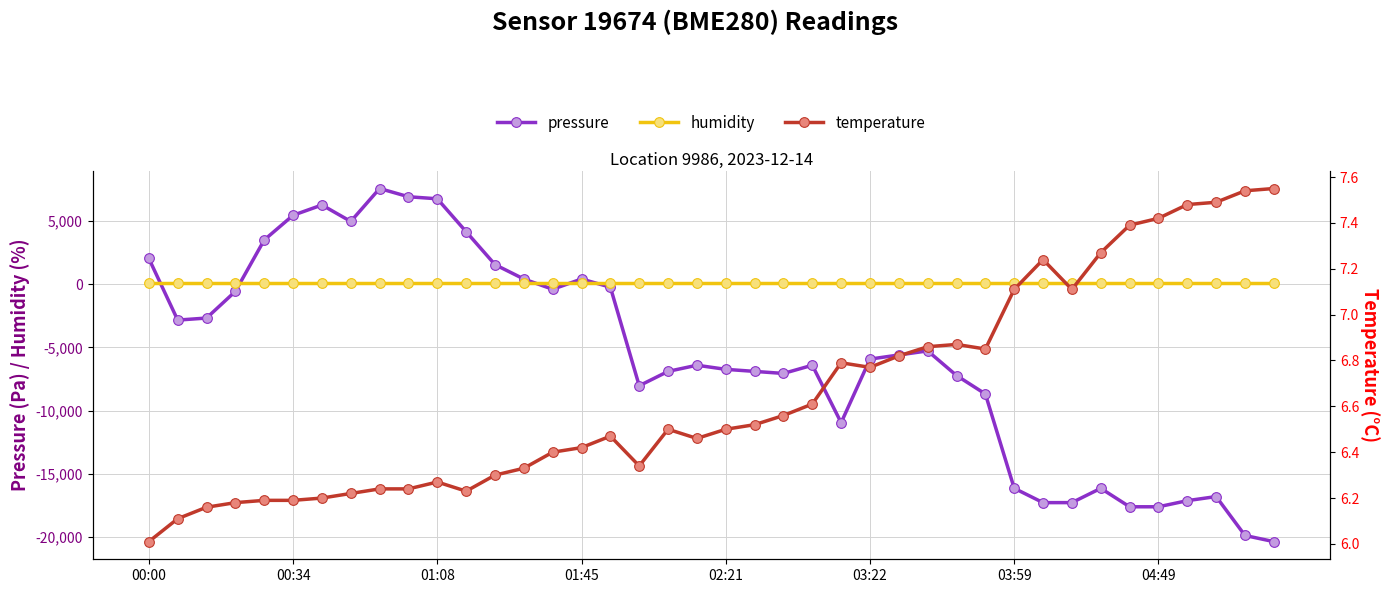

Does the chart have visible grid lines?

Yes